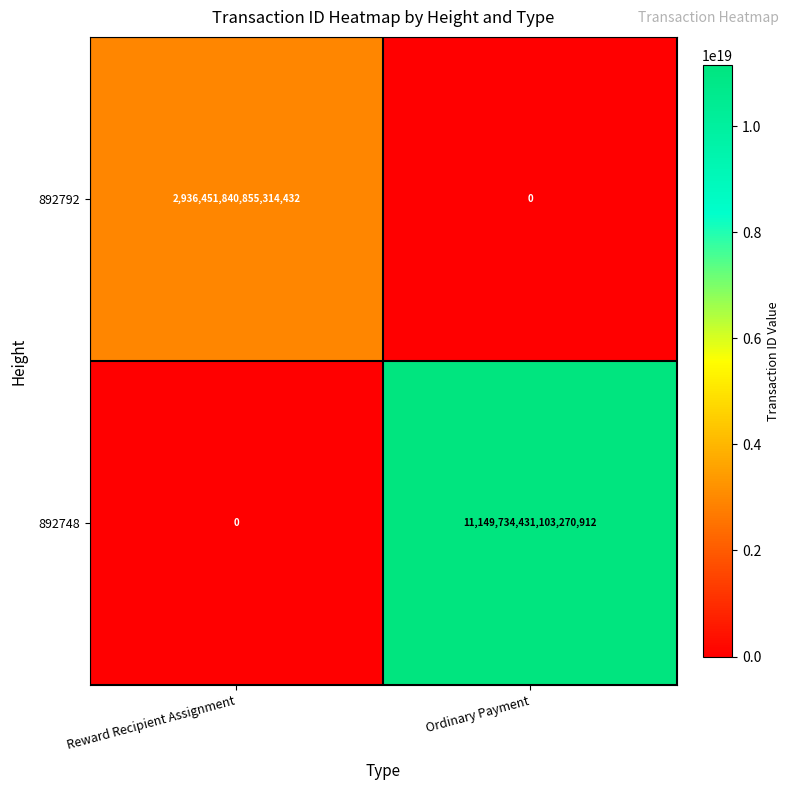

Which series has the largest range (max minus min)?

892748